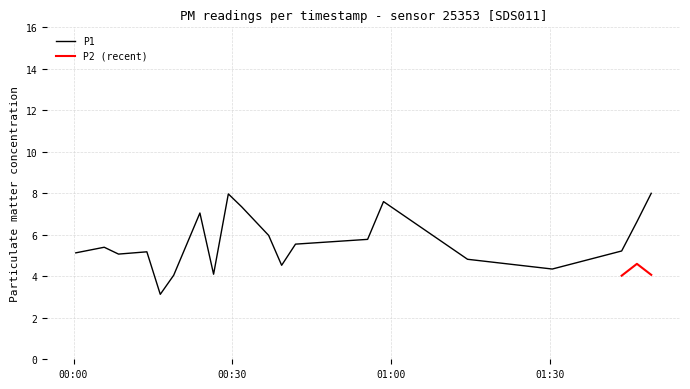

How many values are below 5?

6